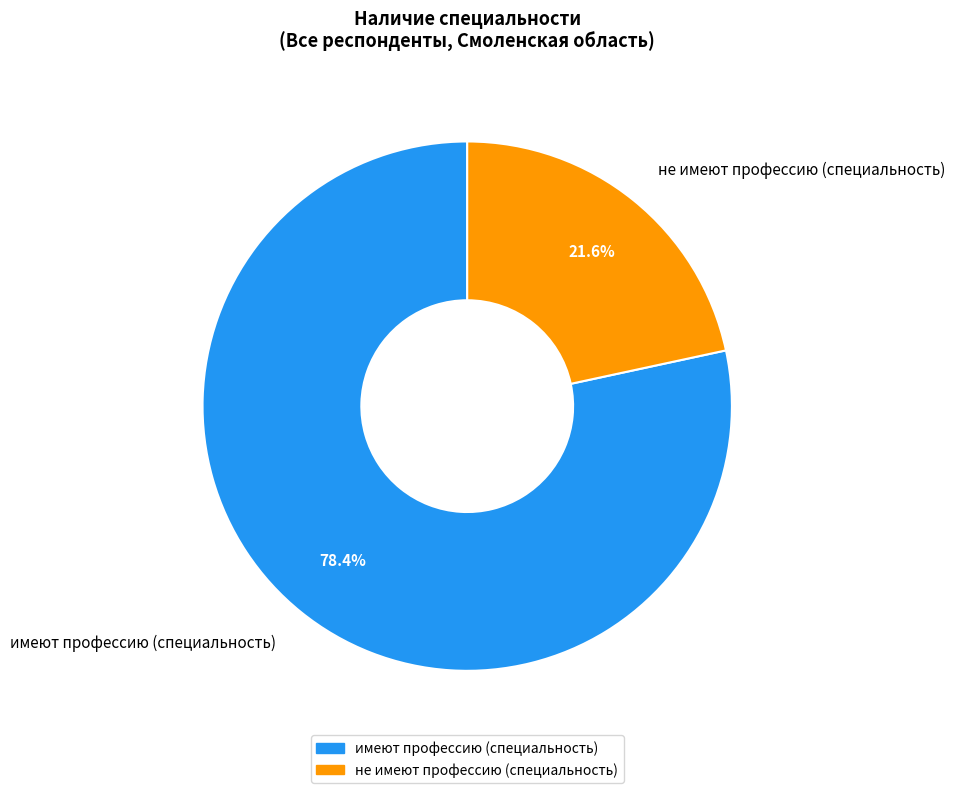

To the nearest percent, what is the average slice percentage?

50%